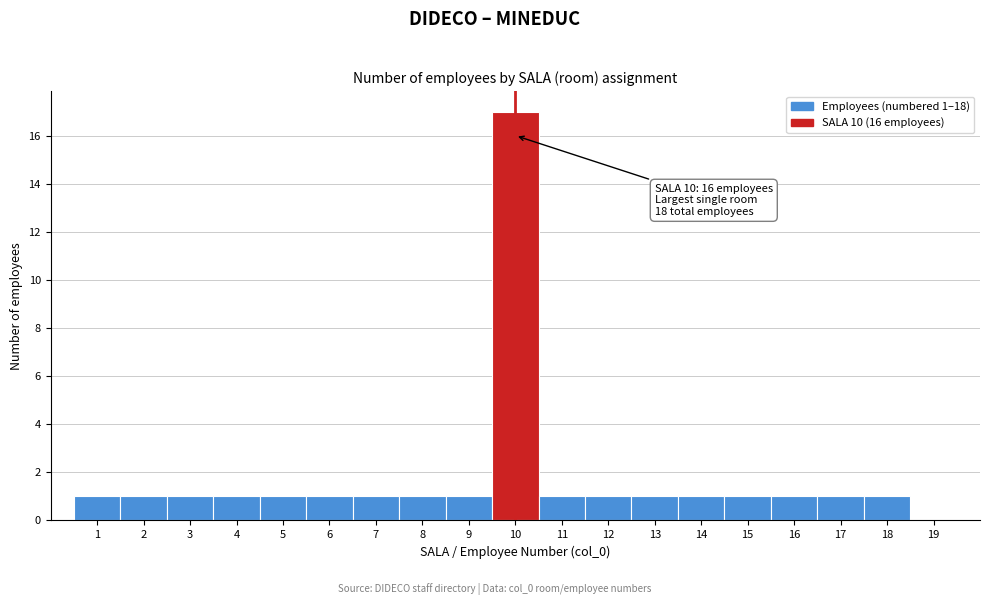

Which range on the x-axis has the tallest bar?

9.5 to 10.5